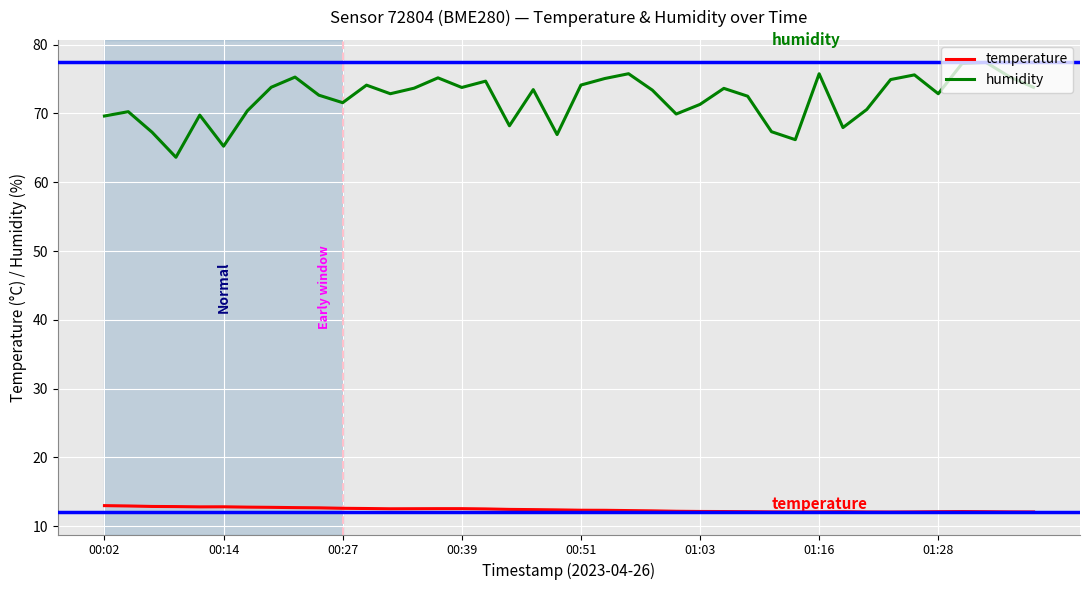

Which series has the widest spread of values?

humidity